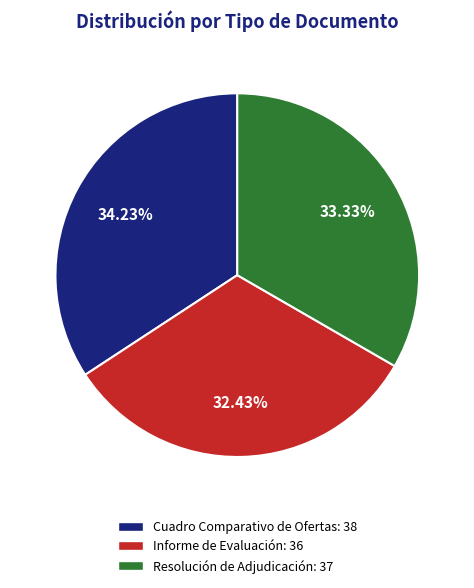

What percentage is NOT represented by Informe de Evaluación?

67.6%